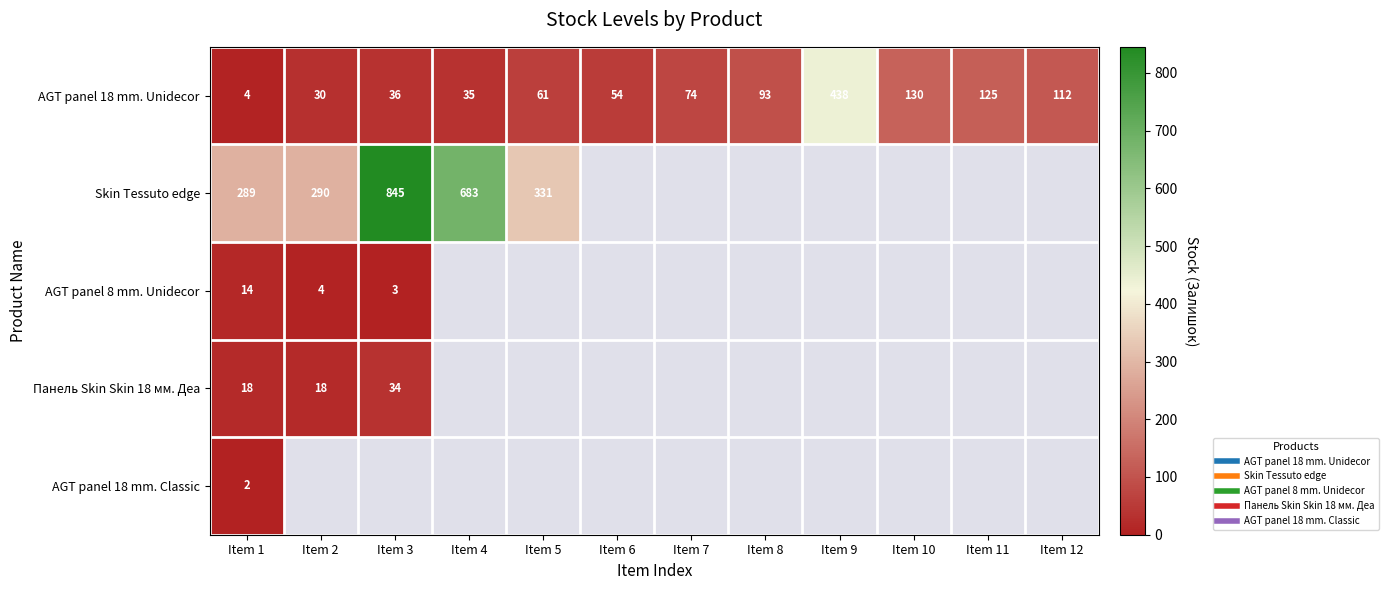

What is the maximum value shown in the chart?

845.0